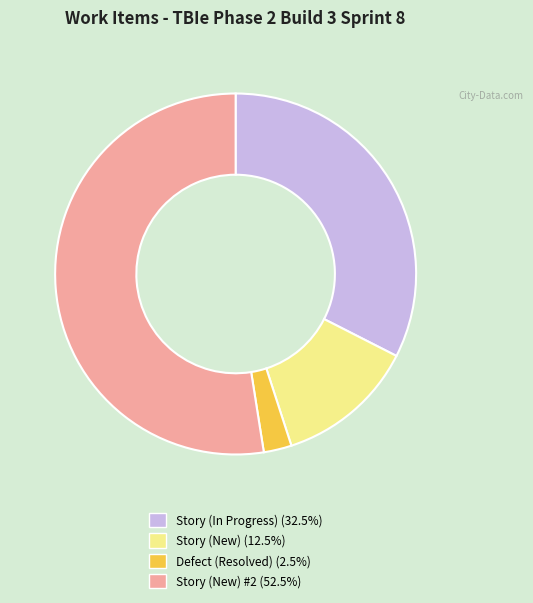

Does any single category account for the majority?

Yes